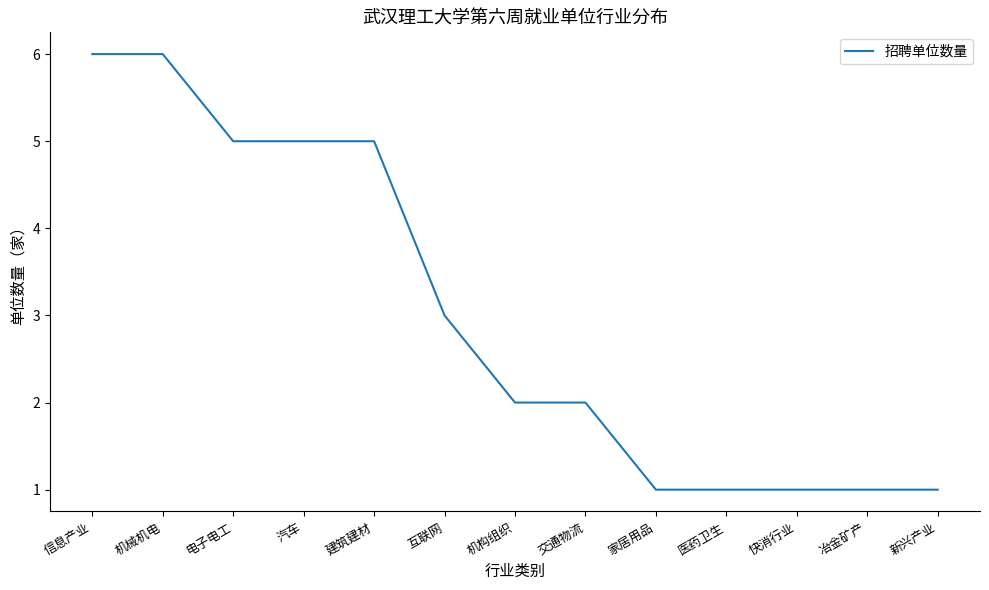

Reading left to right, extract all data points from this chart.

6	6	5	5	5	3	2	2	1	1	1	1	1